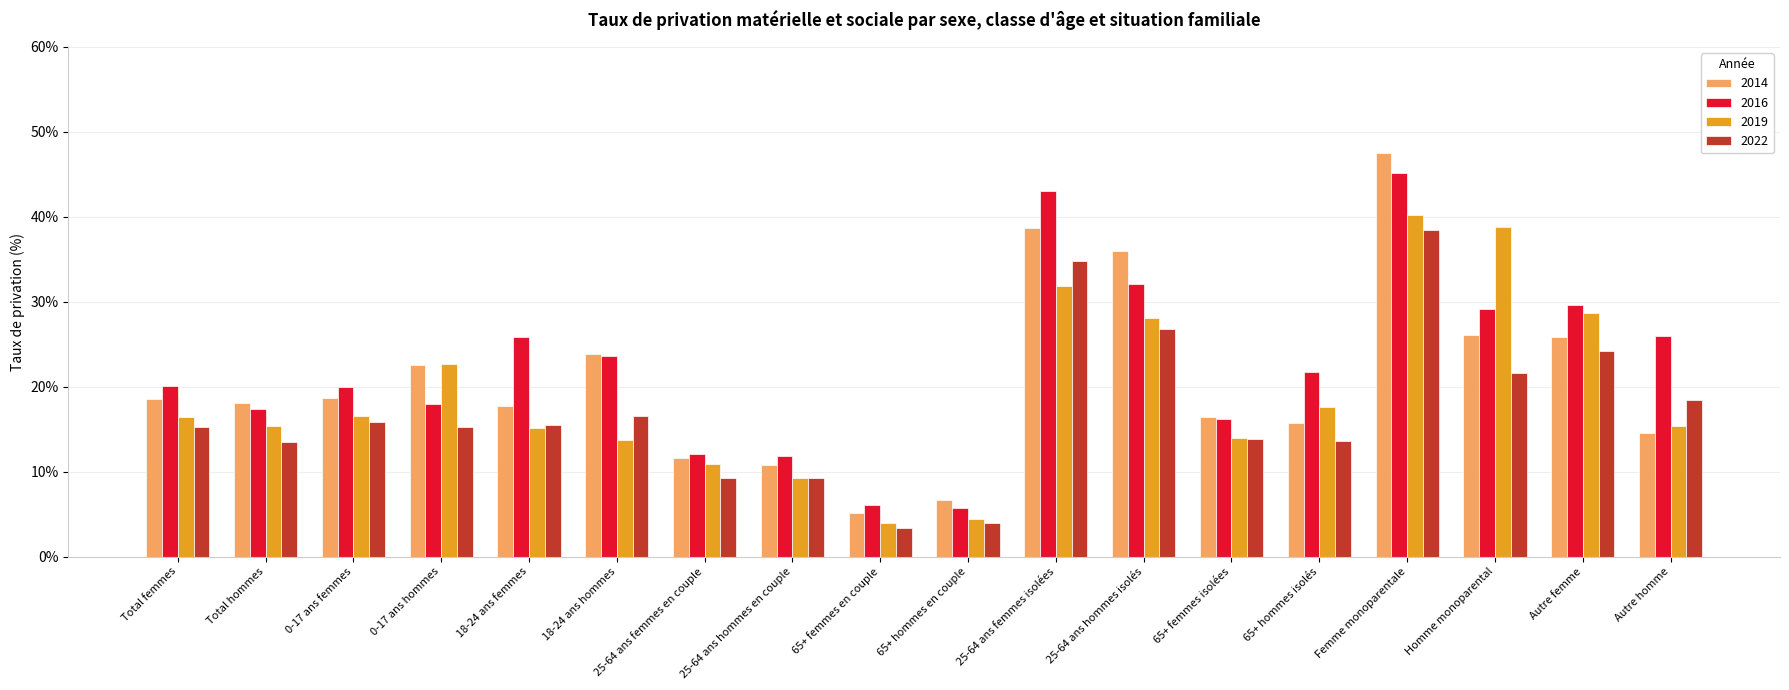

Reading left to right, extract all data points from this chart.

2014: 0.2	0.2	0.2	0.2	0.2	0.2	0.1	0.1	0.1	0.1	0.4	0.4	0.2	0.2	0.5	0.3	0.3	0.1
2016: 0.2	0.2	0.2	0.2	0.3	0.2	0.1	0.1	0.1	0.1	0.4	0.3	0.2	0.2	0.5	0.3	0.3	0.3
2019: 0.2	0.2	0.2	0.2	0.2	0.1	0.1	0.1	0.0	0.0	0.3	0.3	0.1	0.2	0.4	0.4	0.3	0.2
2022: 0.2	0.1	0.2	0.2	0.2	0.2	0.1	0.1	0.0	0.0	0.3	0.3	0.1	0.1	0.4	0.2	0.2	0.2